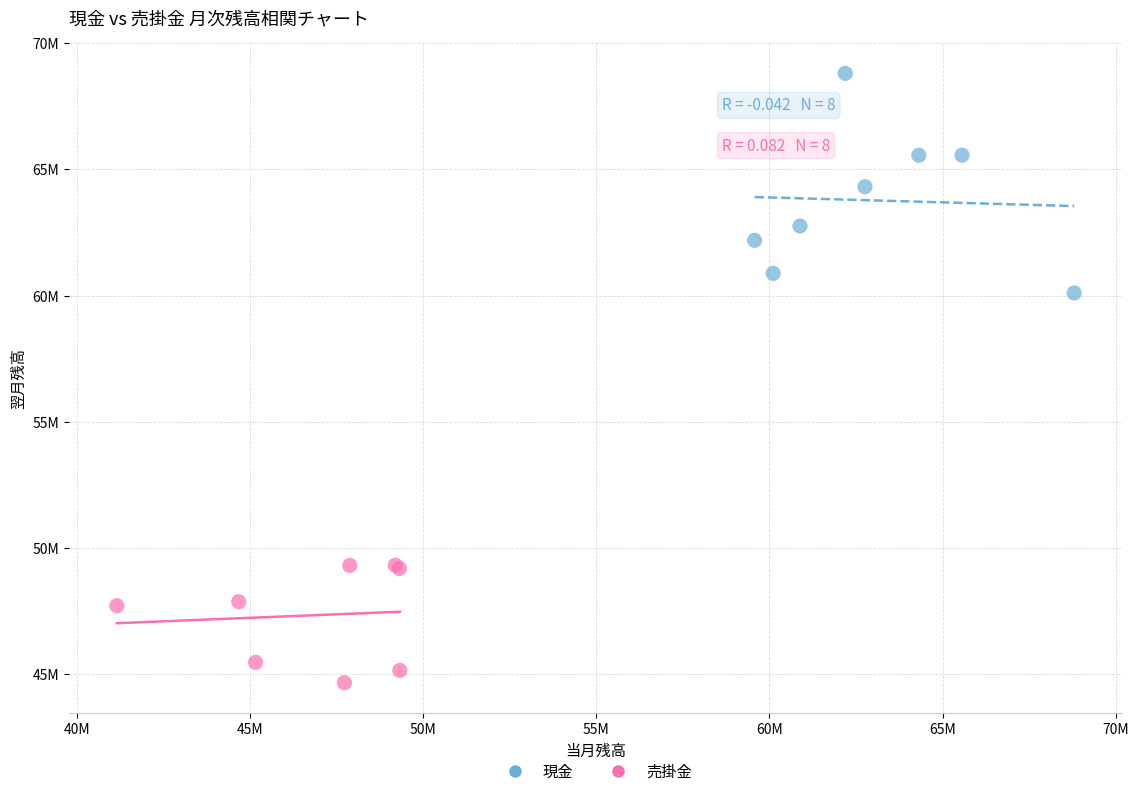

Which series has the largest Y range (max minus min)?

現金